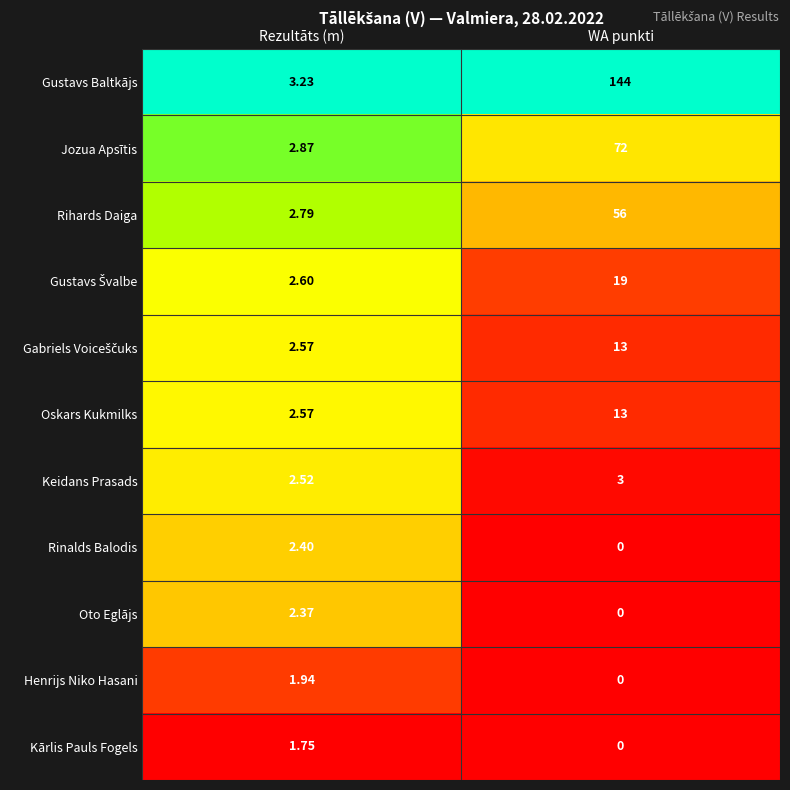

At which label is Keidans Prasads closest to 2?

Rezultāts (m)